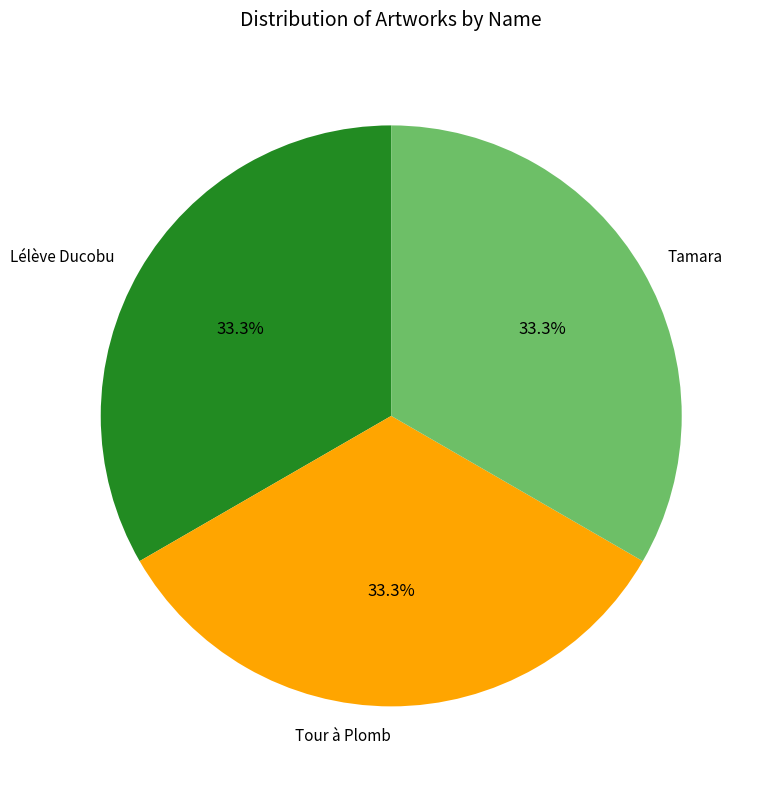

How many segments does this pie chart have?

3